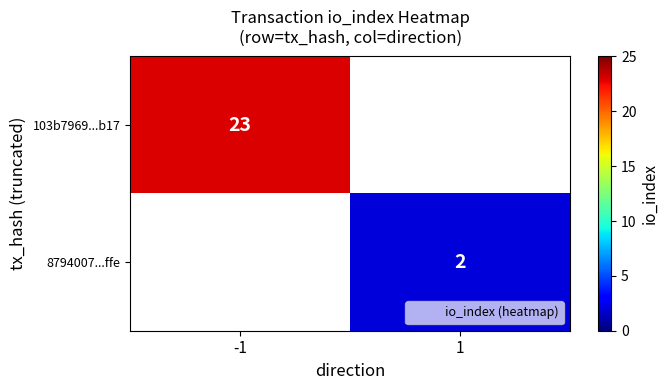

Which category has the lowest value across all series?

1